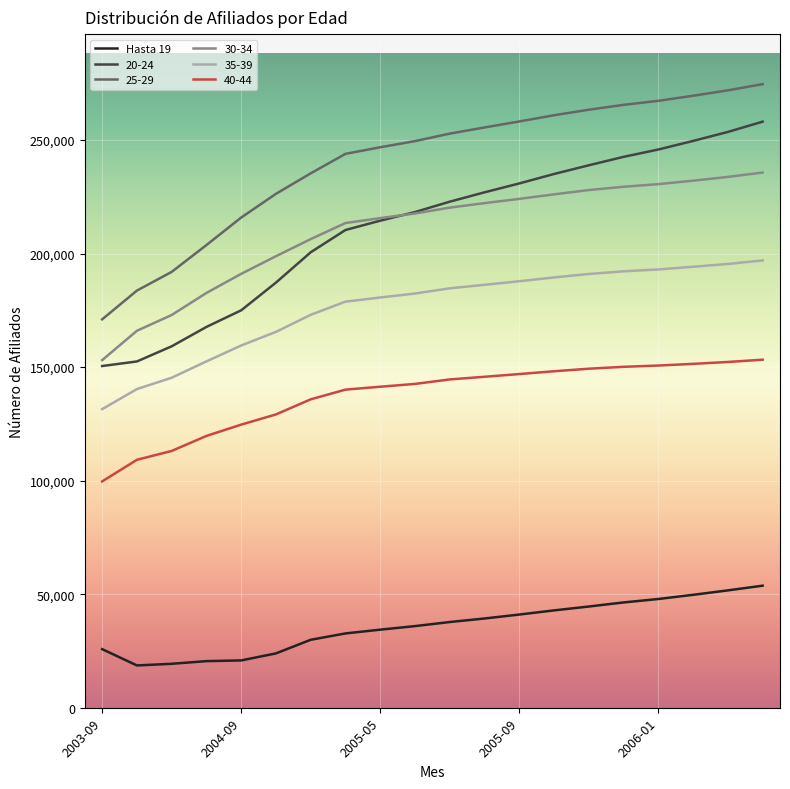

What are all the series names shown in the legend?

Hasta 19, 20-24, 25-29, 30-34, 35-39, 40-44